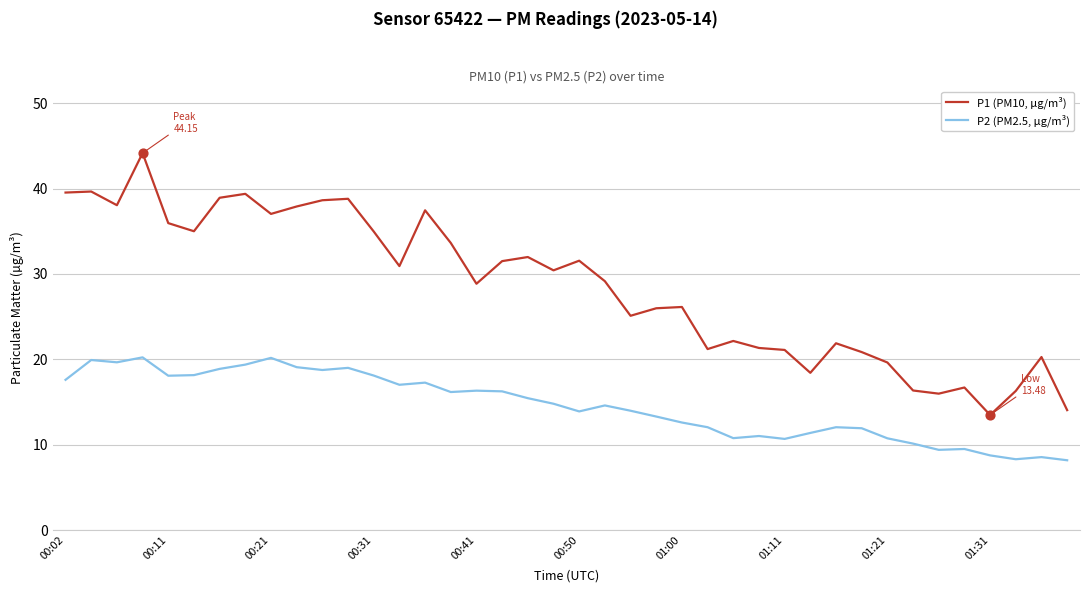

Which series has the largest total across all categories?

P1 (PM10, µg/m³)